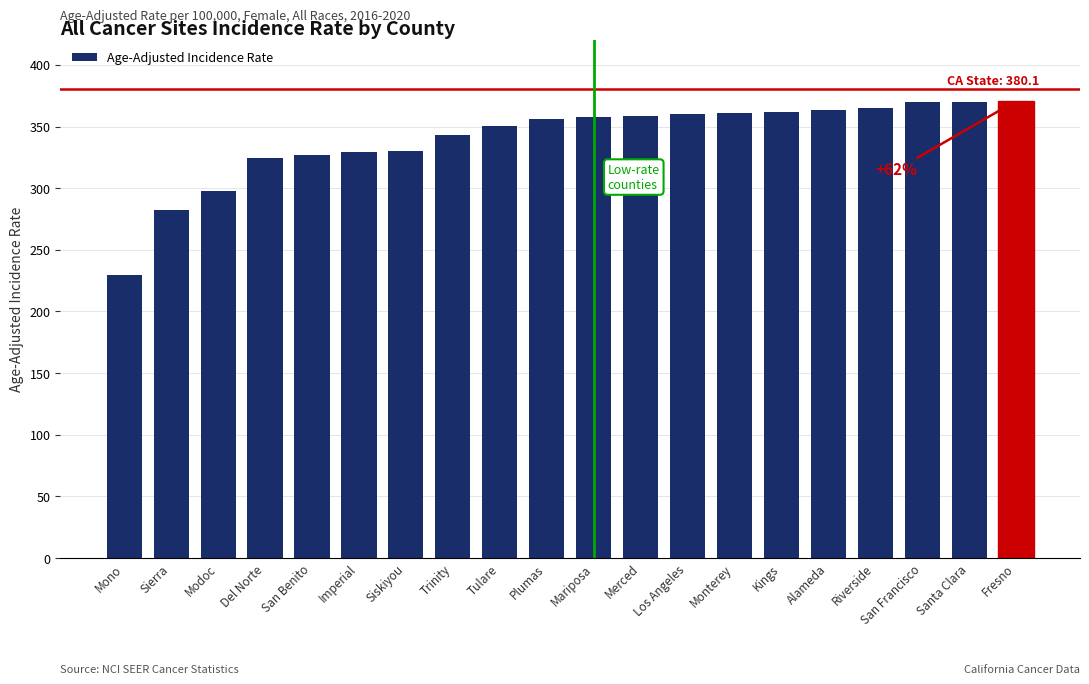

What is the sum of all values?

6807.6